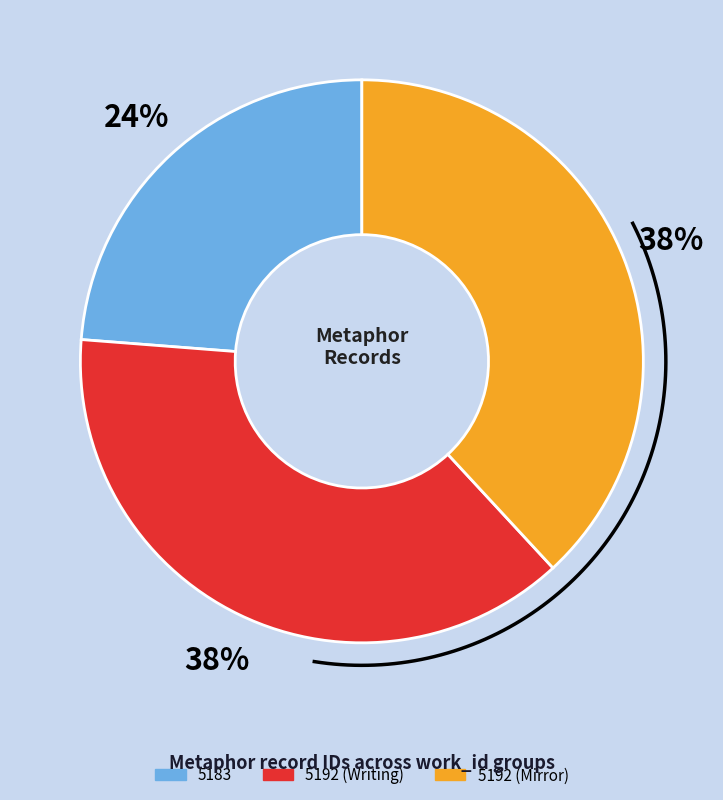

To the nearest percent, what is the difference between the 5183 and 5192 (Writing) slice percentages?

14%